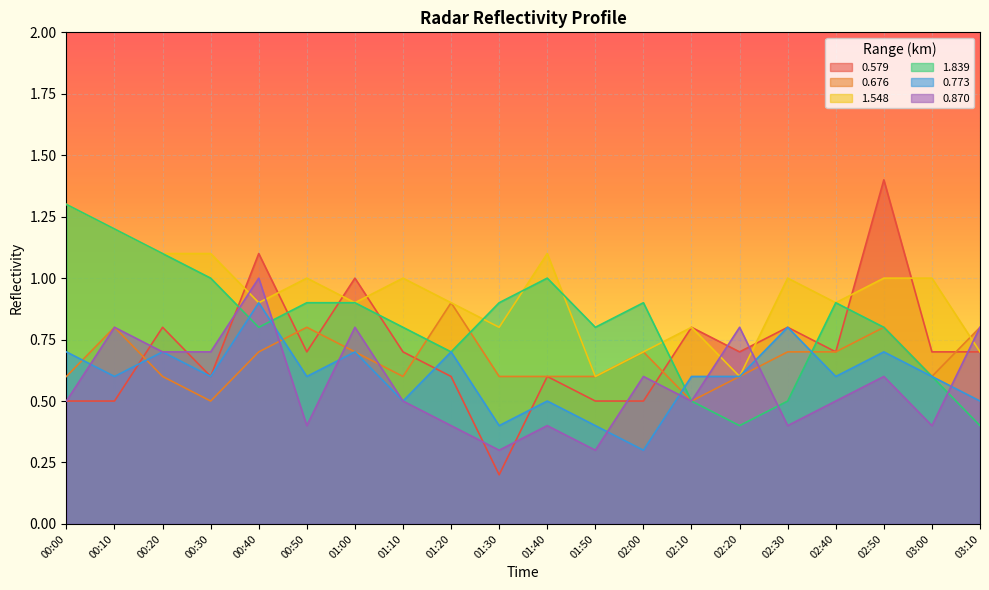

At which category does 1.548 reach its first local peak?

00:50